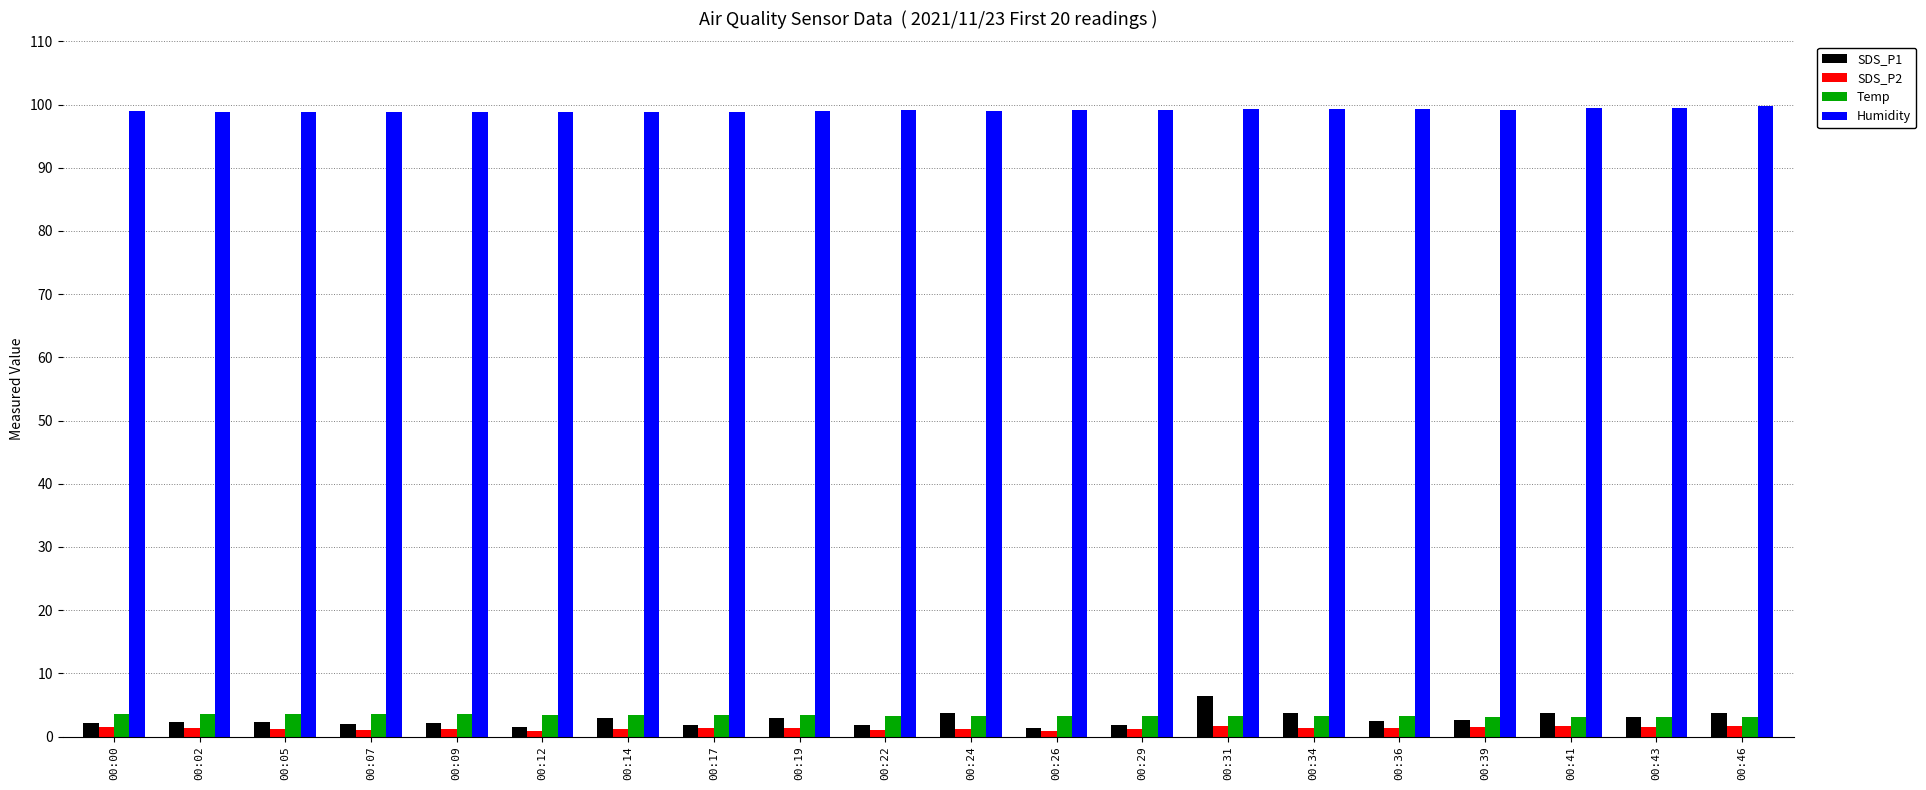

Which series has the largest total across all categories?

Humidity